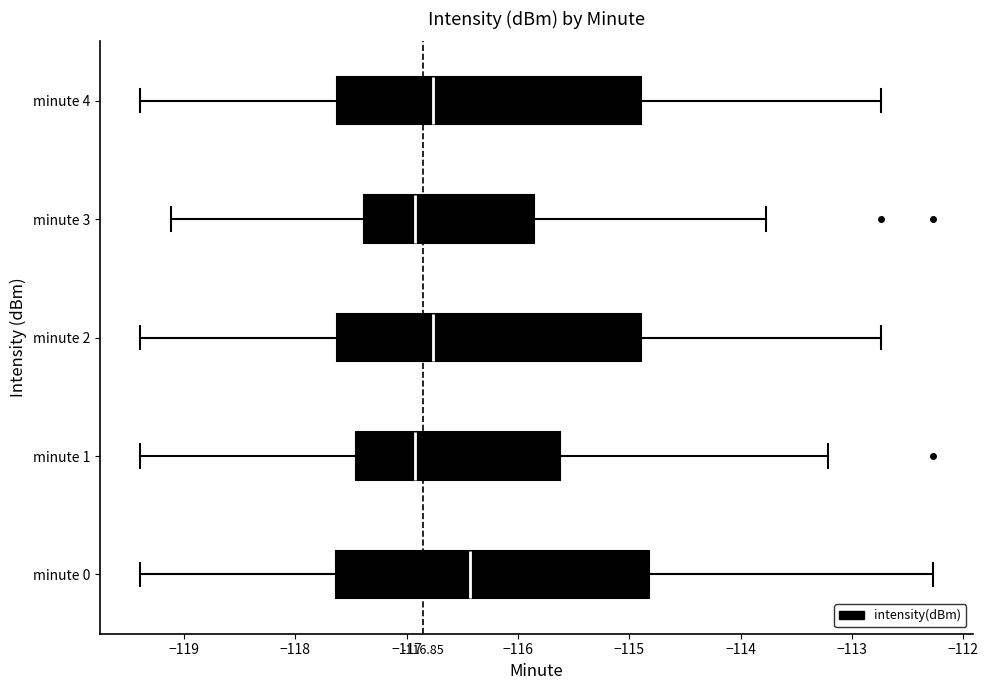

Which box has the furthest to the right median line?

minute 0